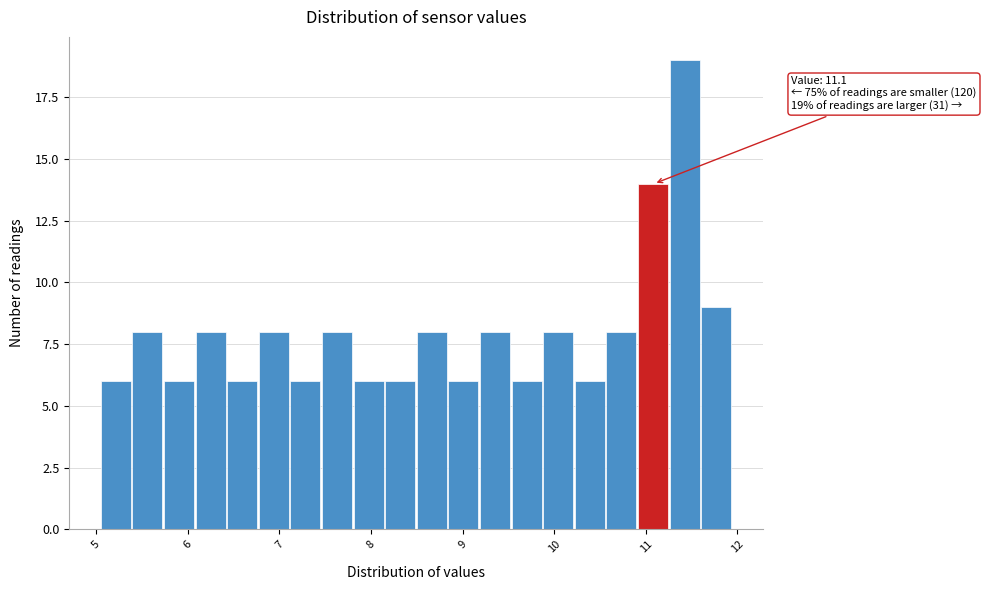

Around what value on the x-axis is the tallest bar? Give the approximate position of its centre, as read against the axis.

11.4